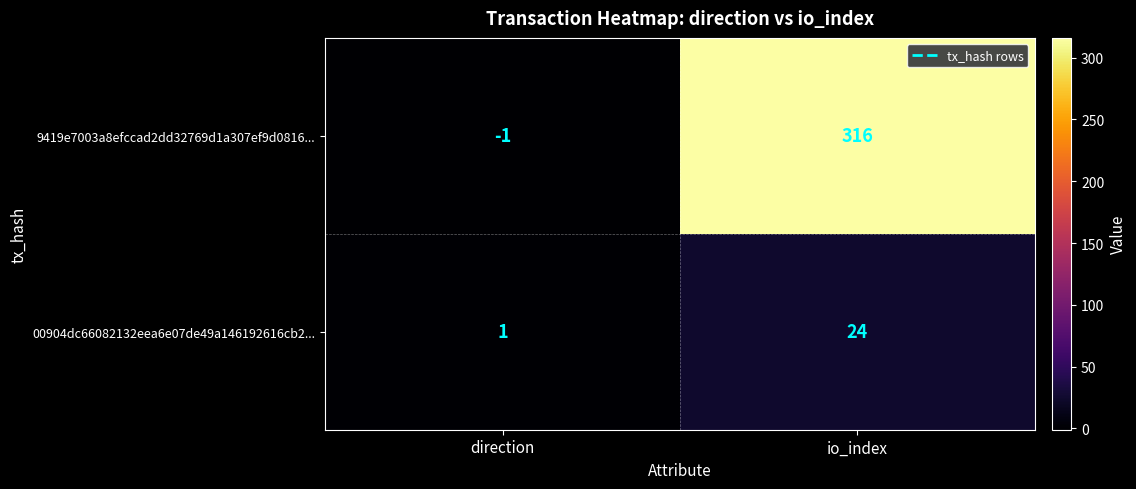

How many values in 9419e7003a8efccad2dd32769d1a307ef9d0816... are above zero?

1